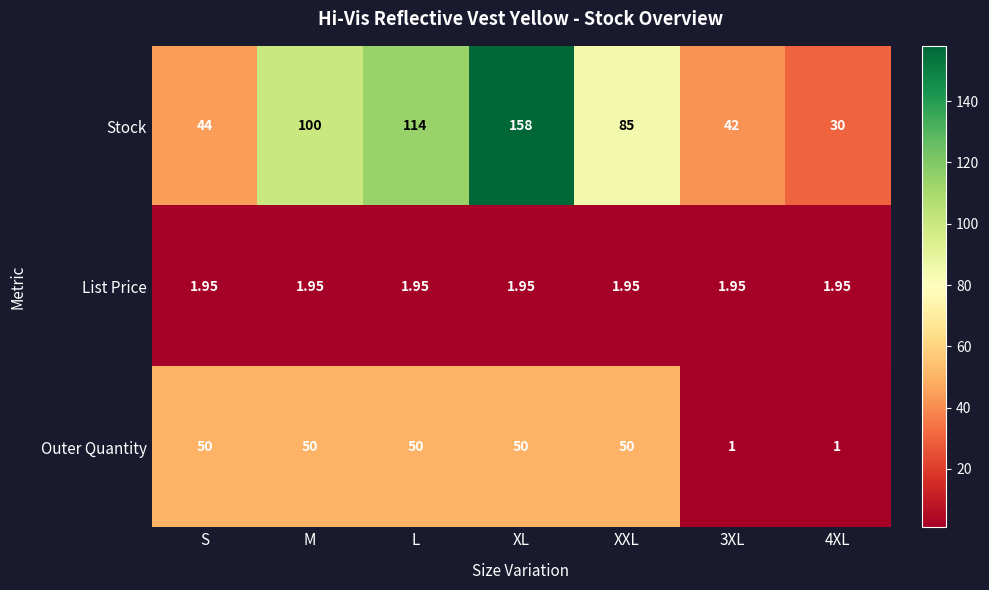

Between M and L, which series saw the biggest shift?

Stock